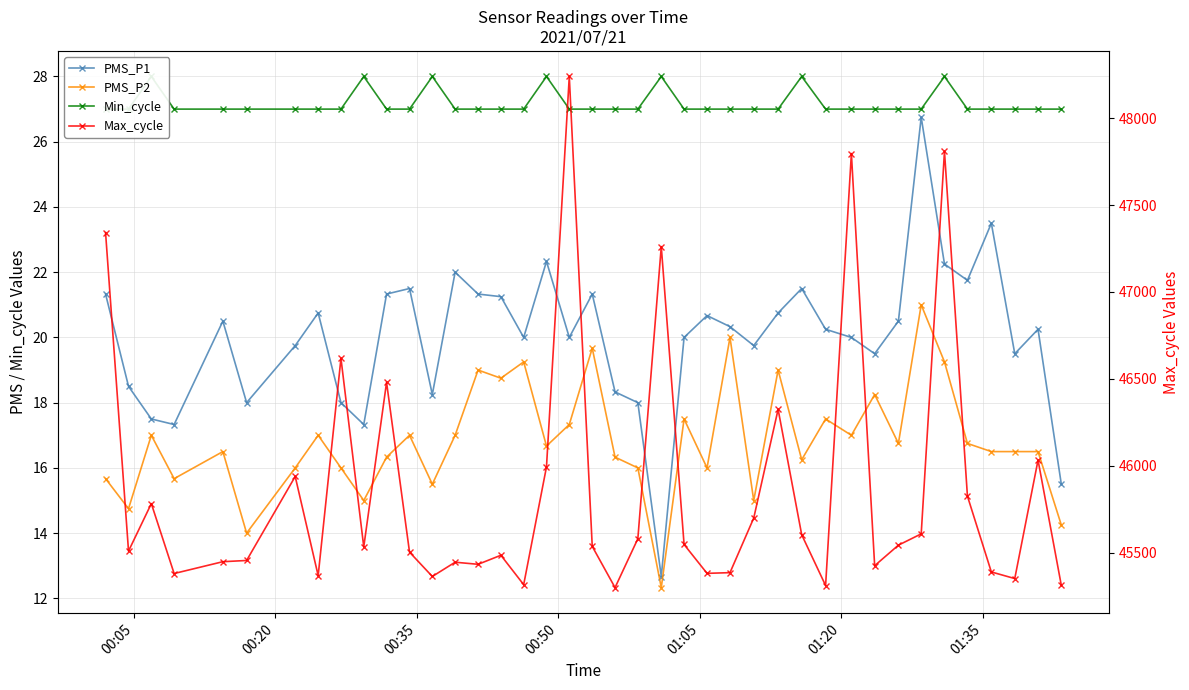

Count the number of categories in the chart.

40